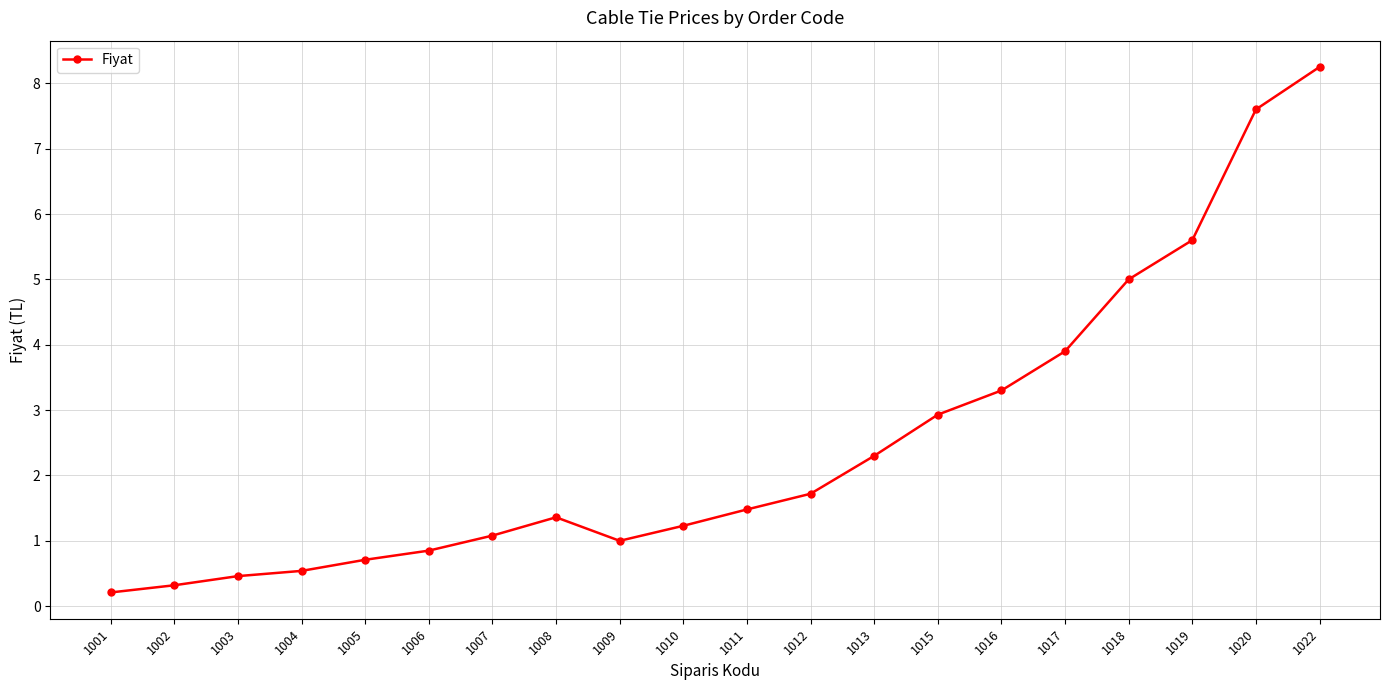

At which label does the data first exceed 1?

1007